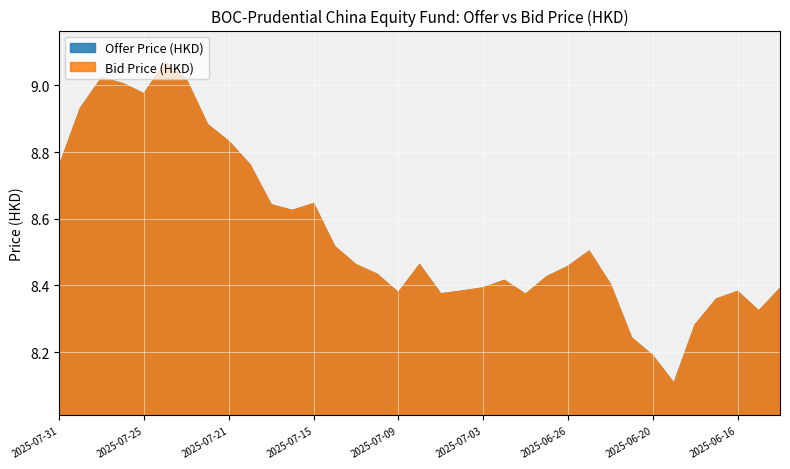

Does the chart display data point markers on the line(s)?

No